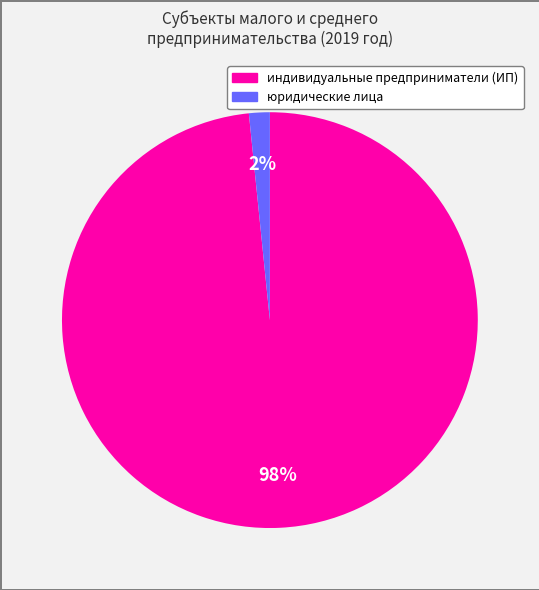

To the nearest percent, what is the average slice percentage?

50%